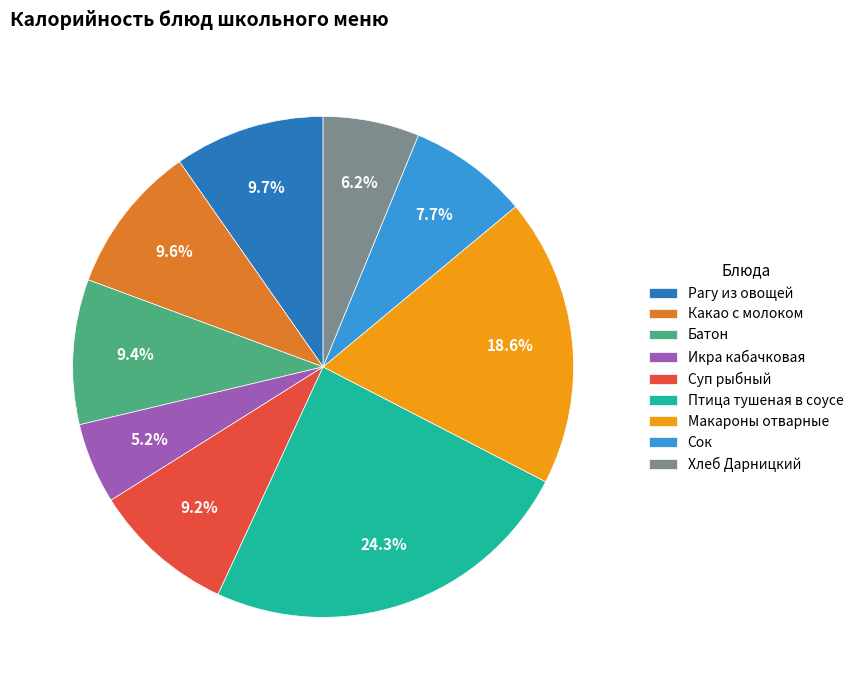

Combined, what portion of the pie is Птица тушеная в соусе and Икра кабачковая?

29.5%